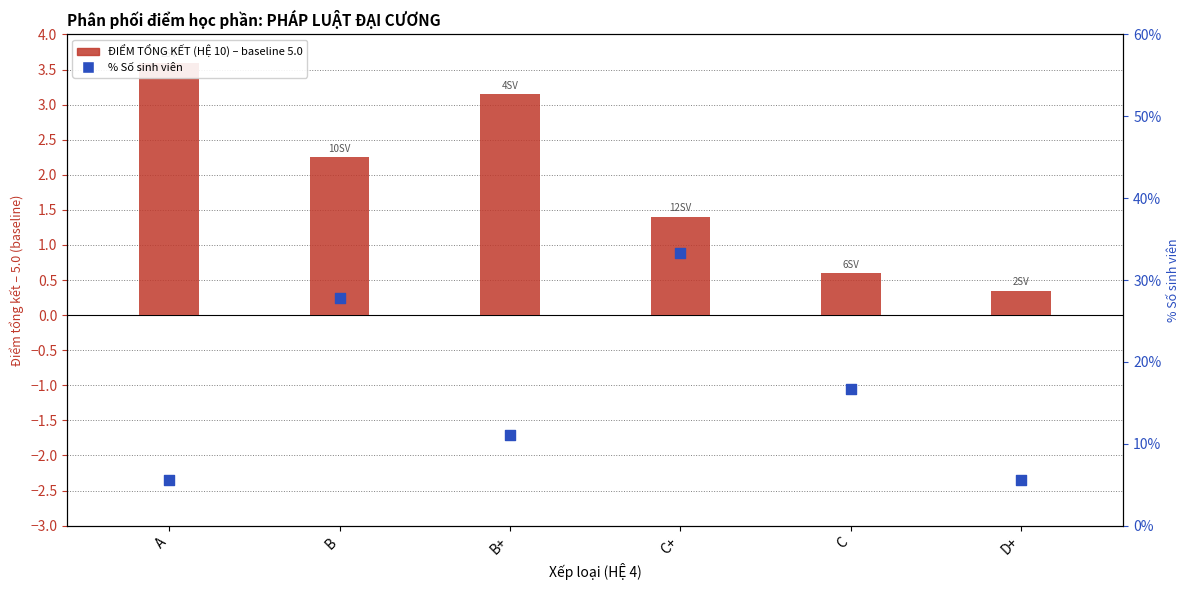

At how many categories does at least one series exceed 10?

4